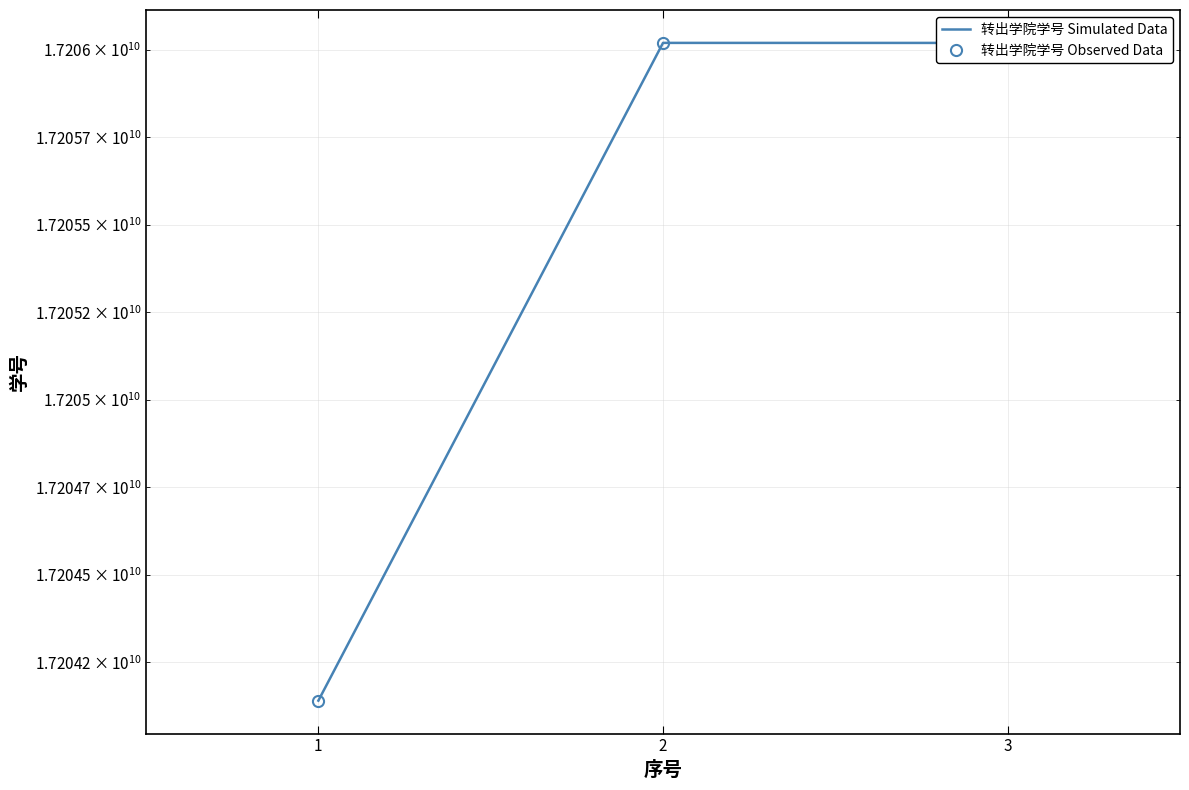

At which label does 转出学院学号 Observed Data reach its peak?

2